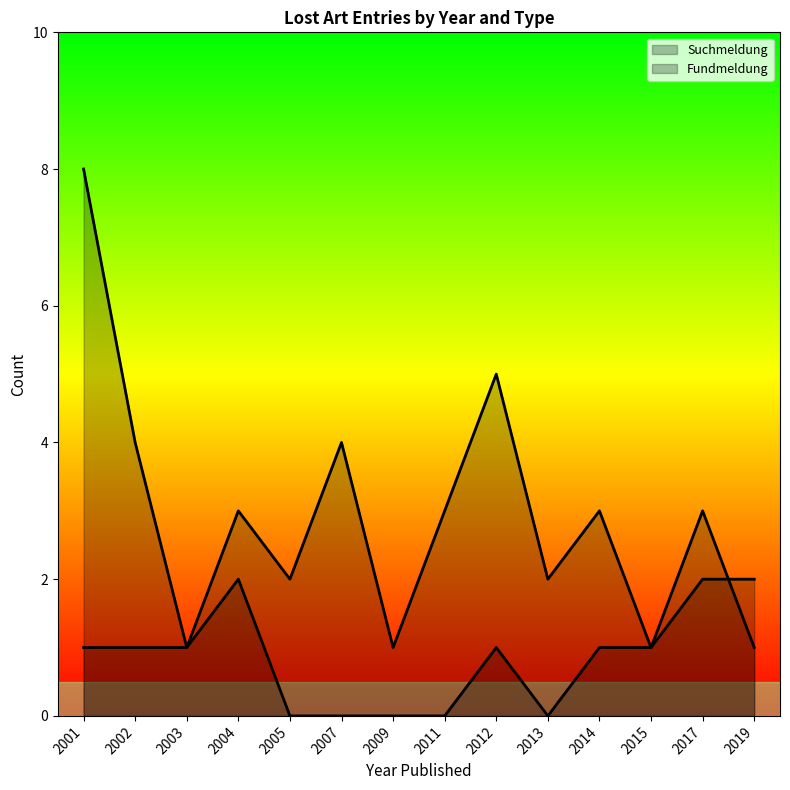

What value does the Fundmeldung series have at 2004?

2